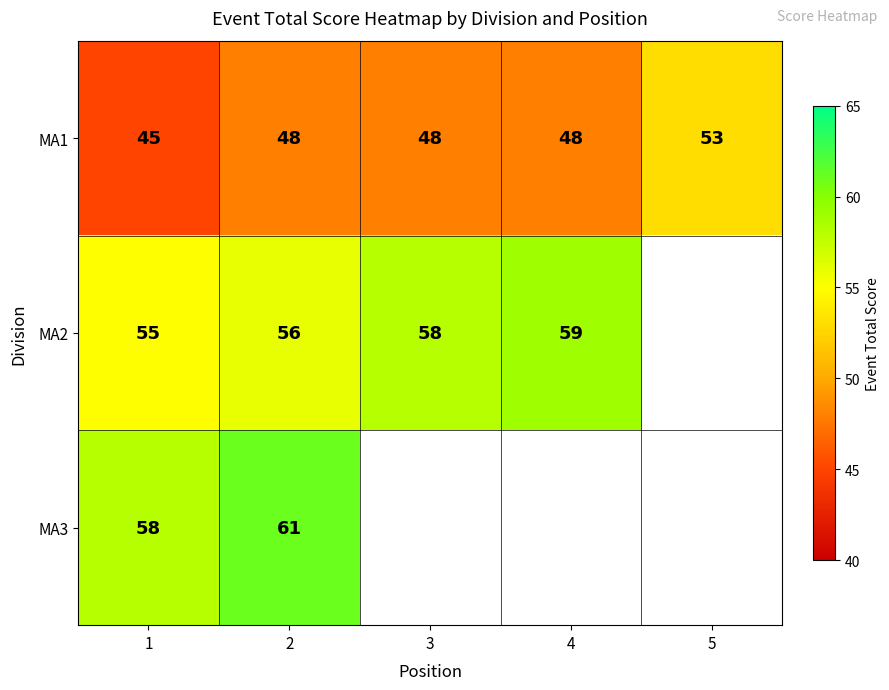

Which has a higher value, 3 or 4?

3